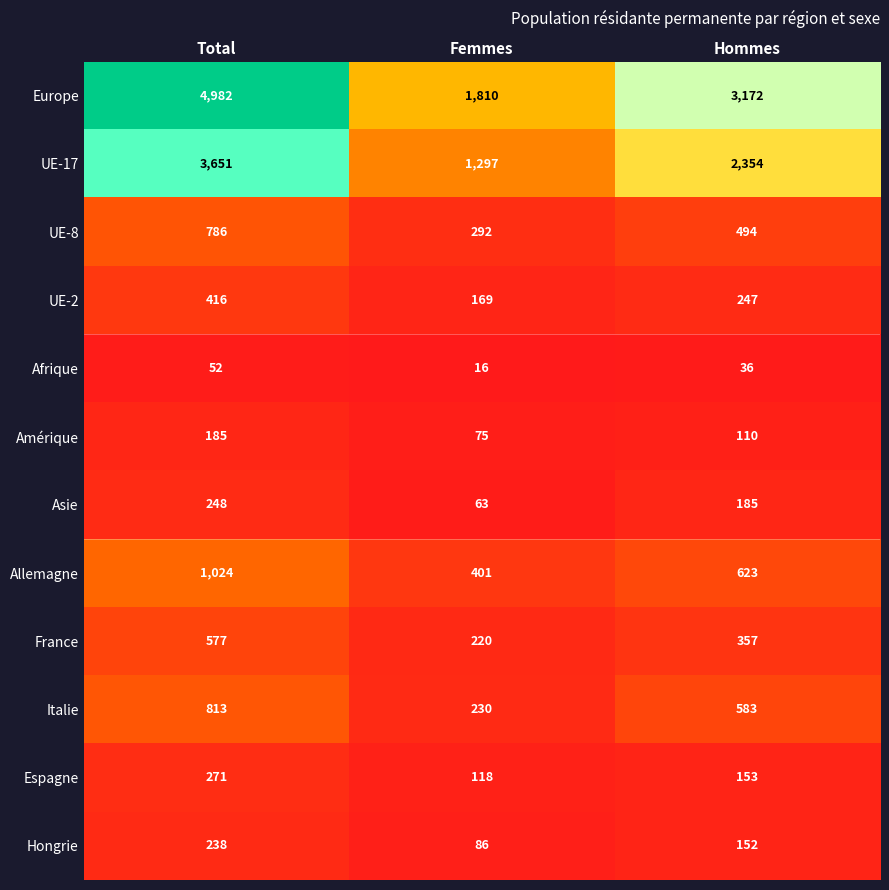

What is the greatest value displayed?

4982